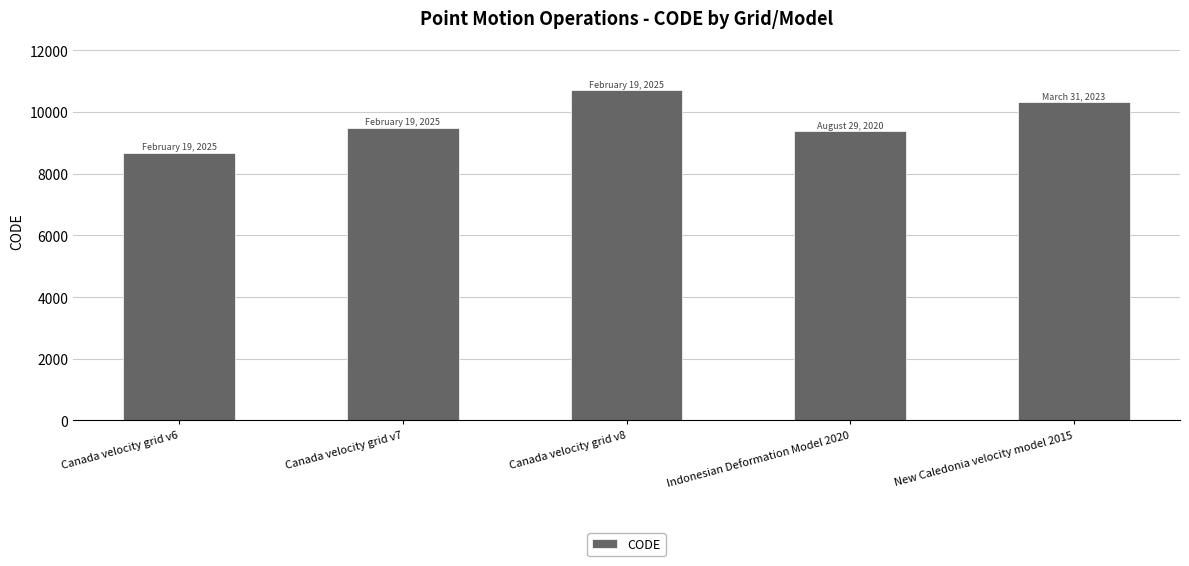

List the labels in order of value, smallest first.

Canada velocity grid v6, Indonesian Deformation Model 2020, Canada velocity grid v7, New Caledonia velocity model 2015, Canada velocity grid v8